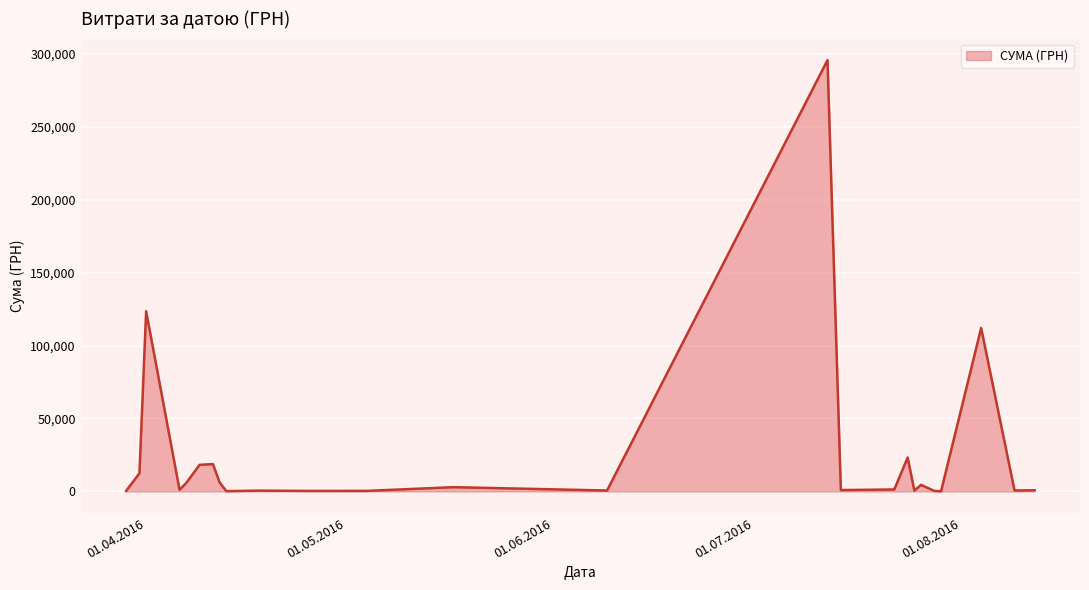

What is the maximum value shown in the chart?

295638.6